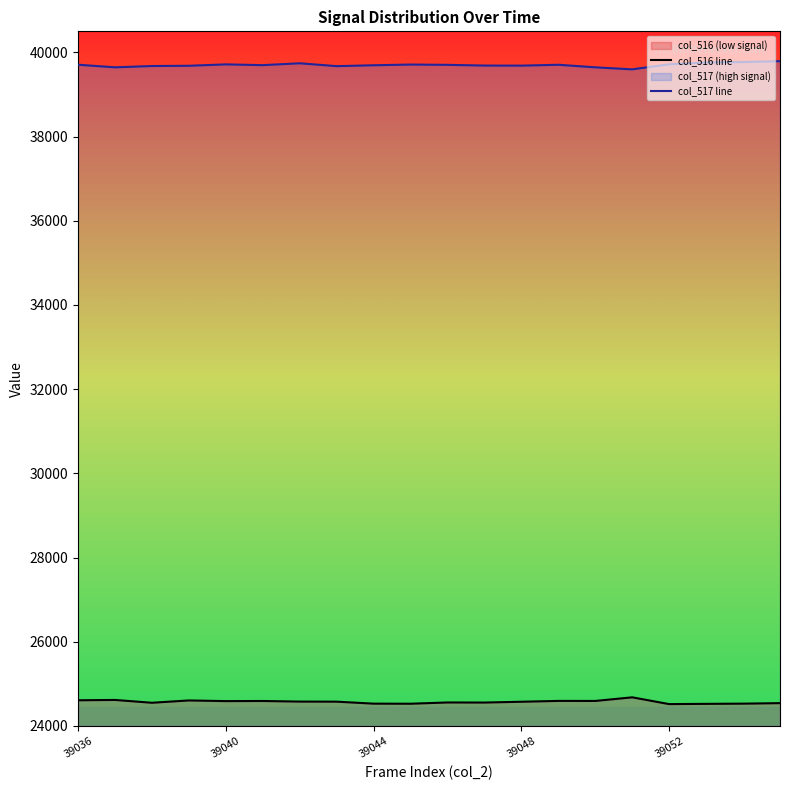

Between 13 and 17, which series saw the biggest shift?

col_516 line